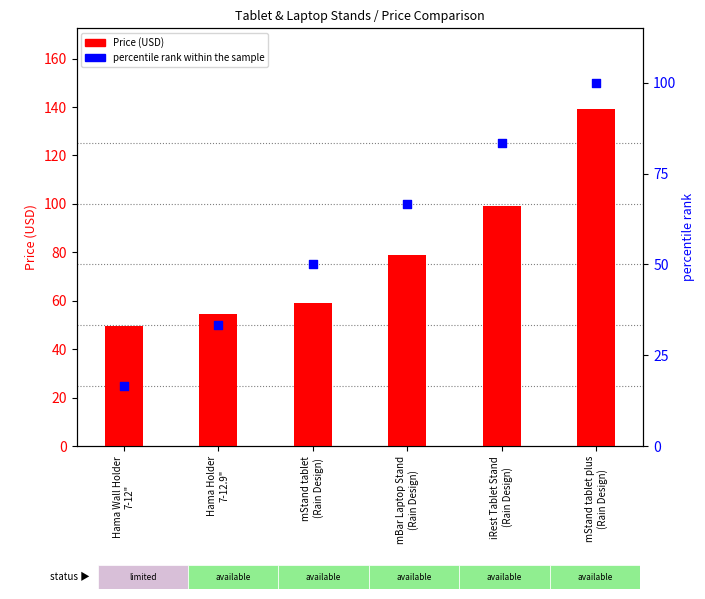

At how many categories does at least one series exceed 124?

1